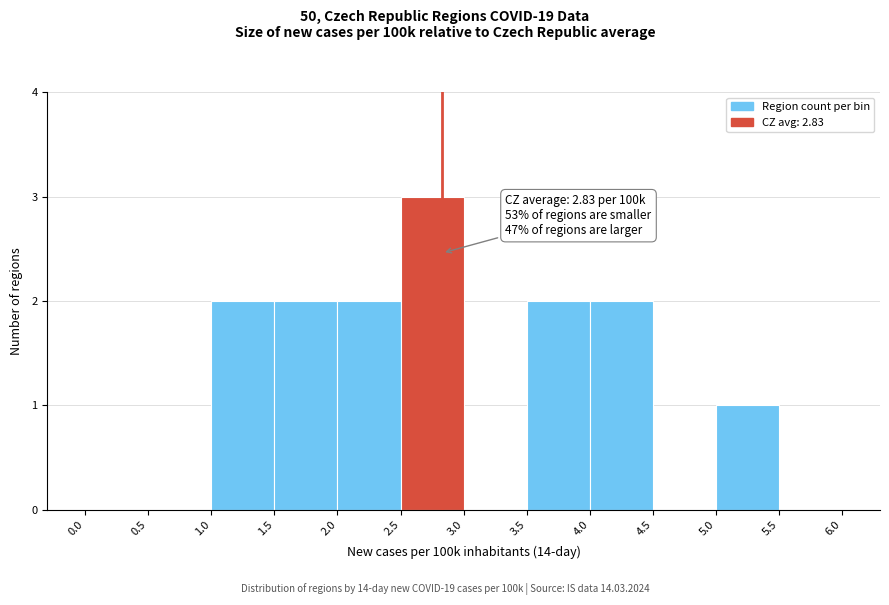

Which range on the x-axis has the tallest bar?

2.5 to 3.0